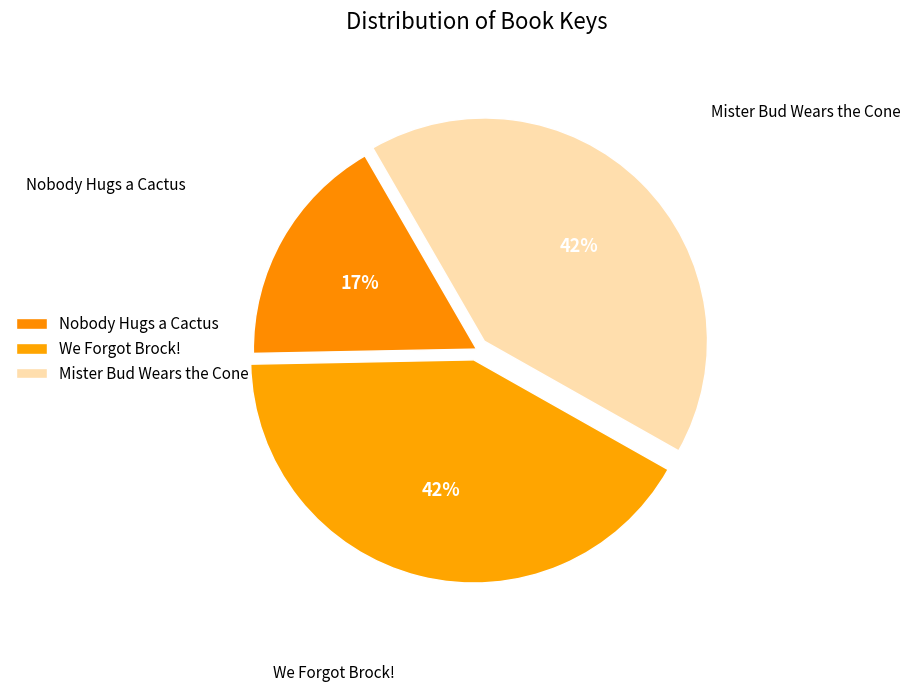

Does any single category account for the majority?

No